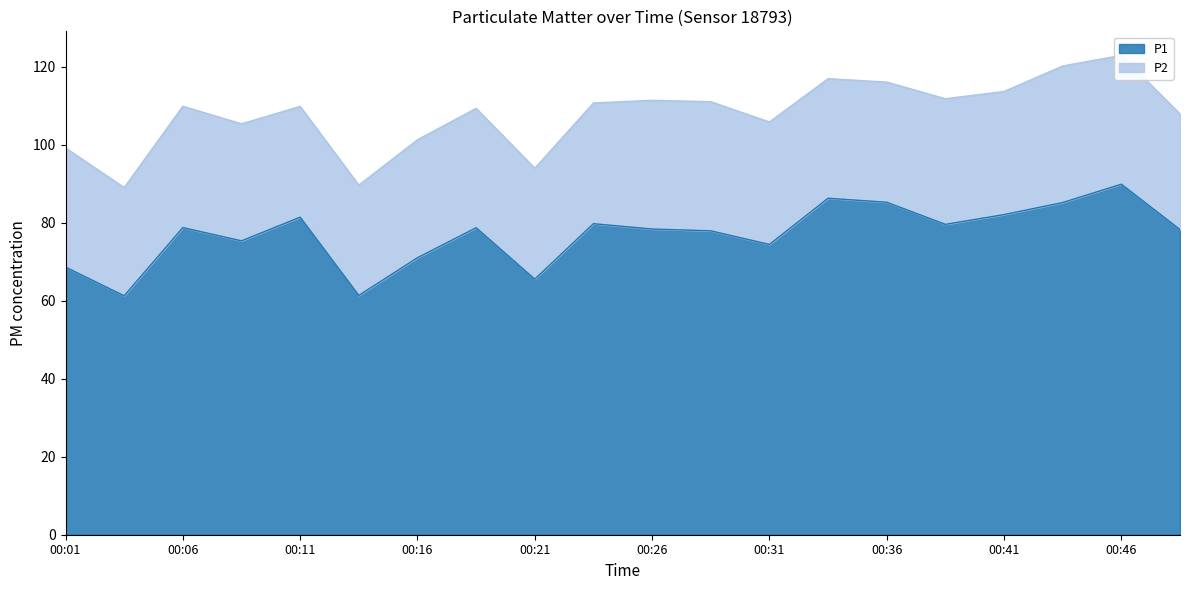

What is the value of the 20th point from the left?

78.3